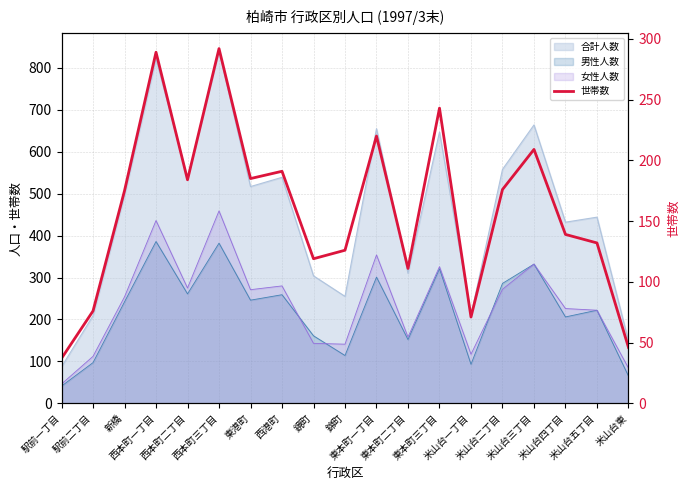

List the labels in order of value, smallest first.

駅前一丁目, 米山台東, 米山台一丁目, 駅前二丁目, 東本町二丁目, 鏡町, 錦町, 米山台五丁目, 米山台四丁目, 新橋, 米山台二丁目, 西本町二丁目, 東港町, 西港町, 米山台三丁目, 東本町一丁目, 東本町三丁目, 西本町一丁目, 西本町三丁目